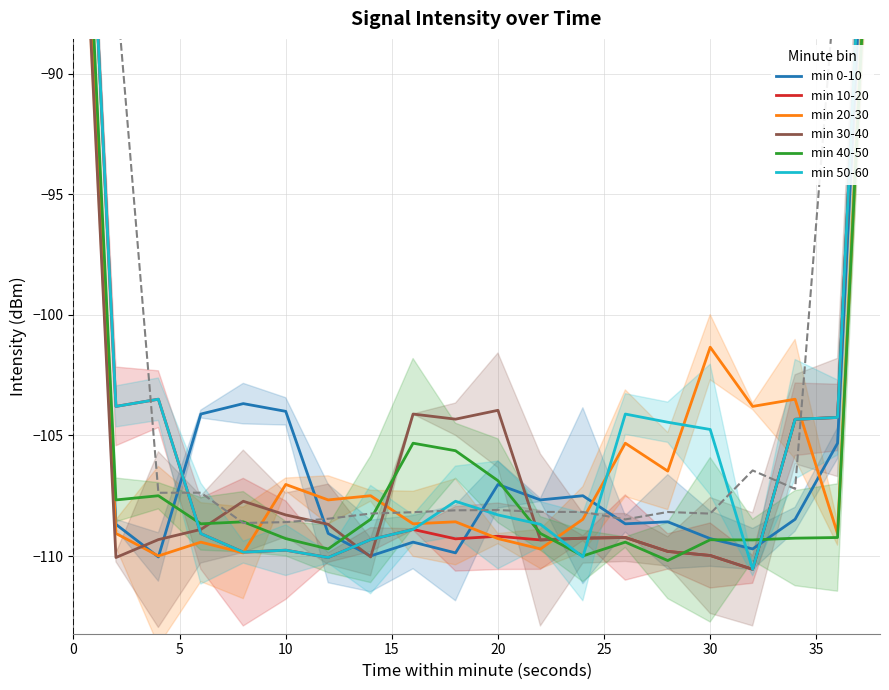

What is the sum of the min 10-20 values at 16 and 35?

-219.9